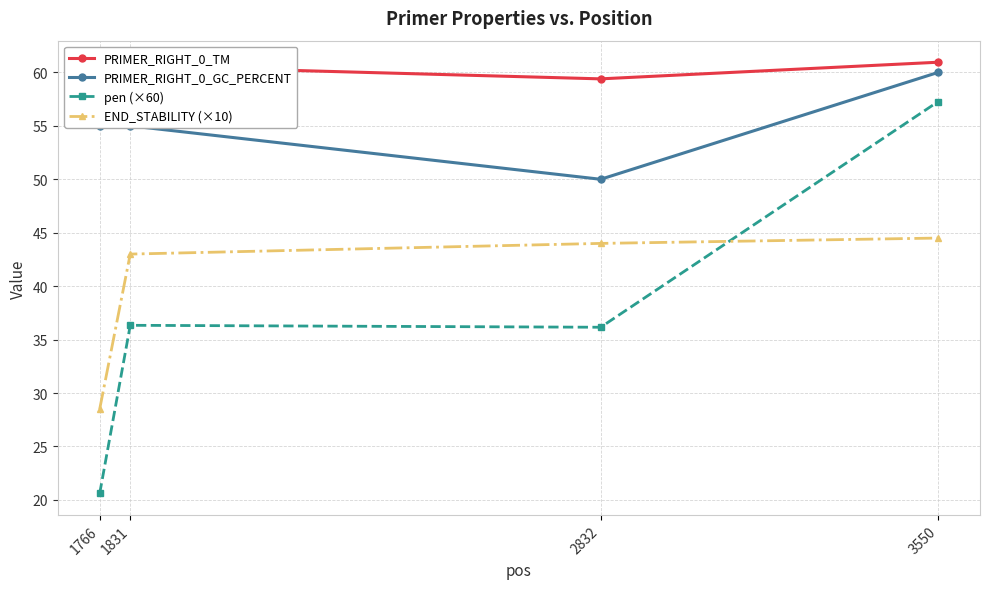

Between 1831 and 2832, which series saw the biggest shift?

PRIMER_RIGHT_0_GC_PERCENT